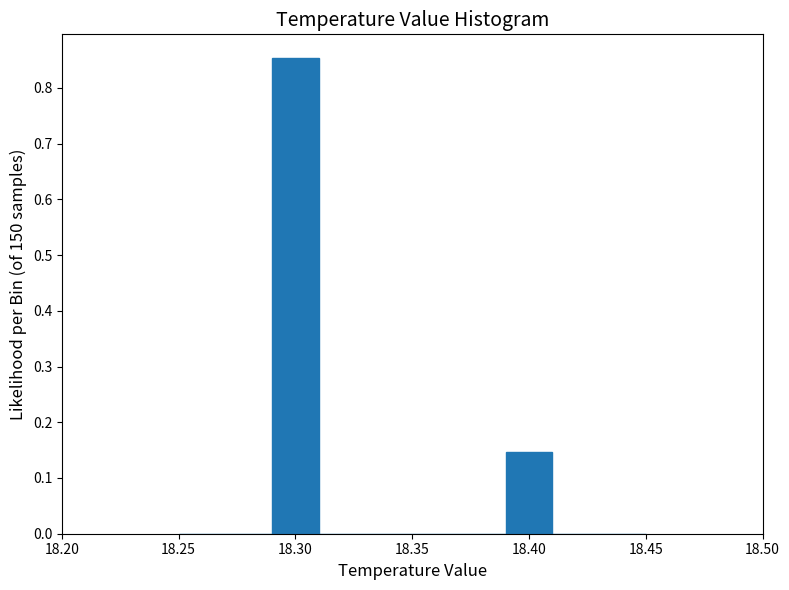

Reading left to right, list every bar in this chart as the range it spans on the x-axis followed by its height. The values are not printed on the chart, so give them approximately, as read against the axis.

18.25 to 18.27: 0
18.27 to 18.29: 0
18.29 to 18.31: 0.85
18.31 to 18.33: 0
18.33 to 18.35: 0
18.35 to 18.37: 0
18.37 to 18.39: 0
18.39 to 18.41: 0.15
18.41 to 18.43: 0
18.43 to 18.45: 0